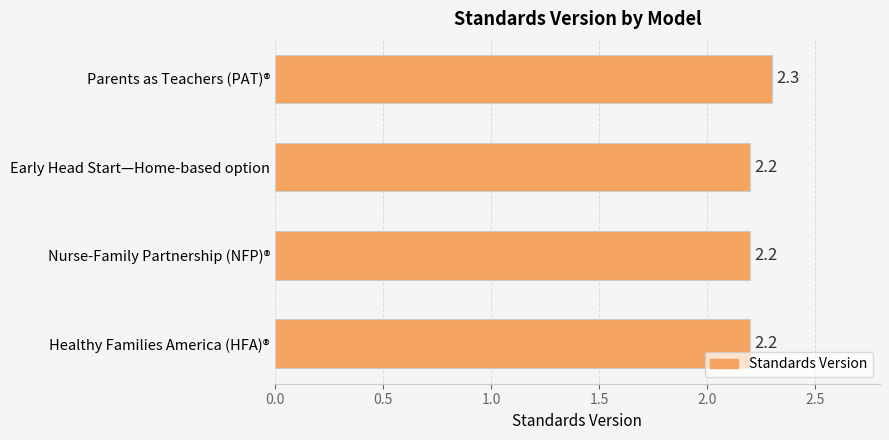

Count the values in the range 2 to 3.

4